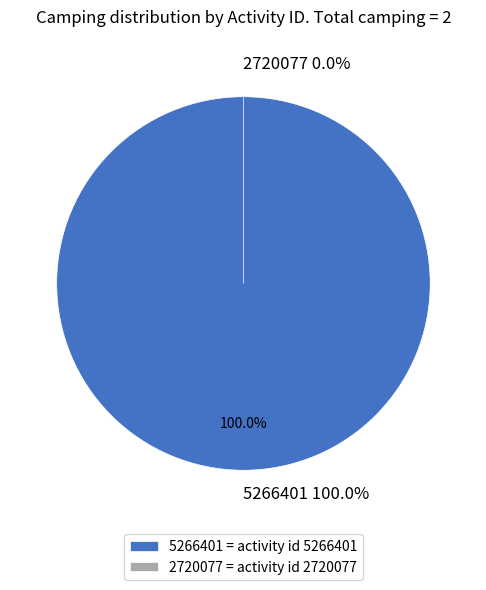

What is the largest slice in the pie chart?

5266401